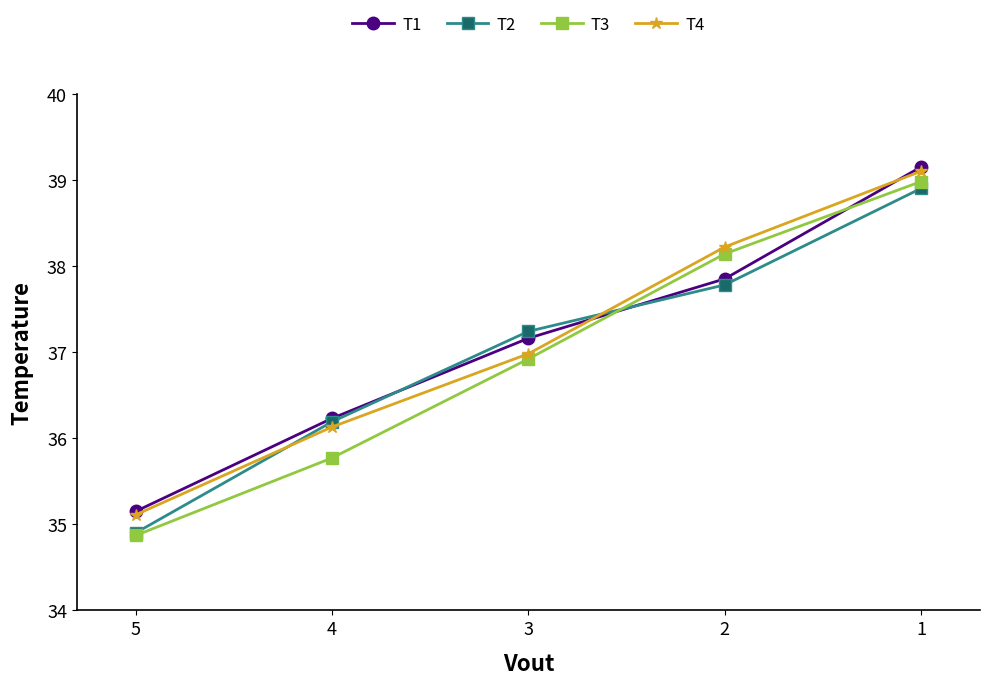

Which series has the largest range (max minus min)?

T3